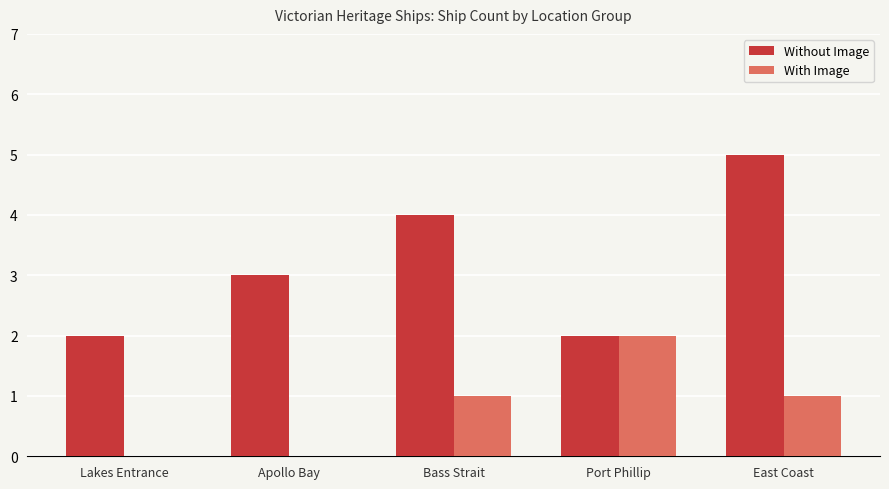

Reading left to right, transcribe all the data shown in this chart.

Without Image: Lakes Entrance=2	Apollo Bay=3	Bass Strait=4	Port Phillip=2	East Coast=5
With Image: Lakes Entrance=0	Apollo Bay=0	Bass Strait=1	Port Phillip=2	East Coast=1